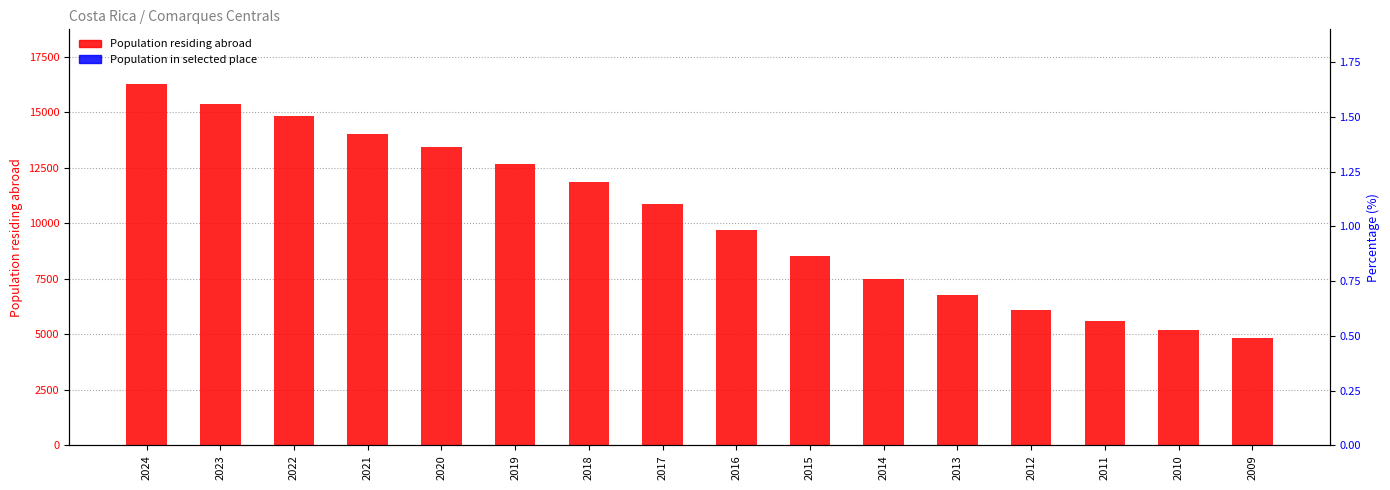

What is the approximate value of Population residing abroad at 2016, to the nearest 50?

9700